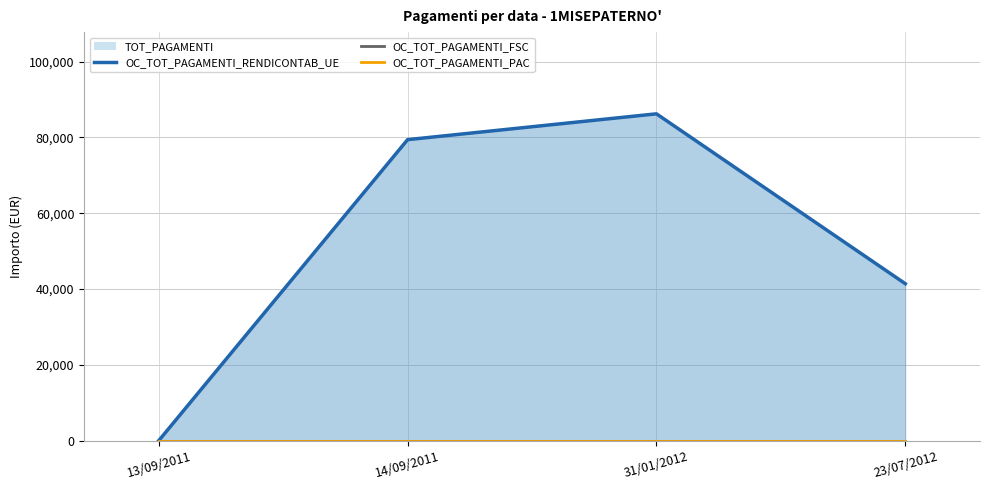

What position from the left is 31/01/2012?

3